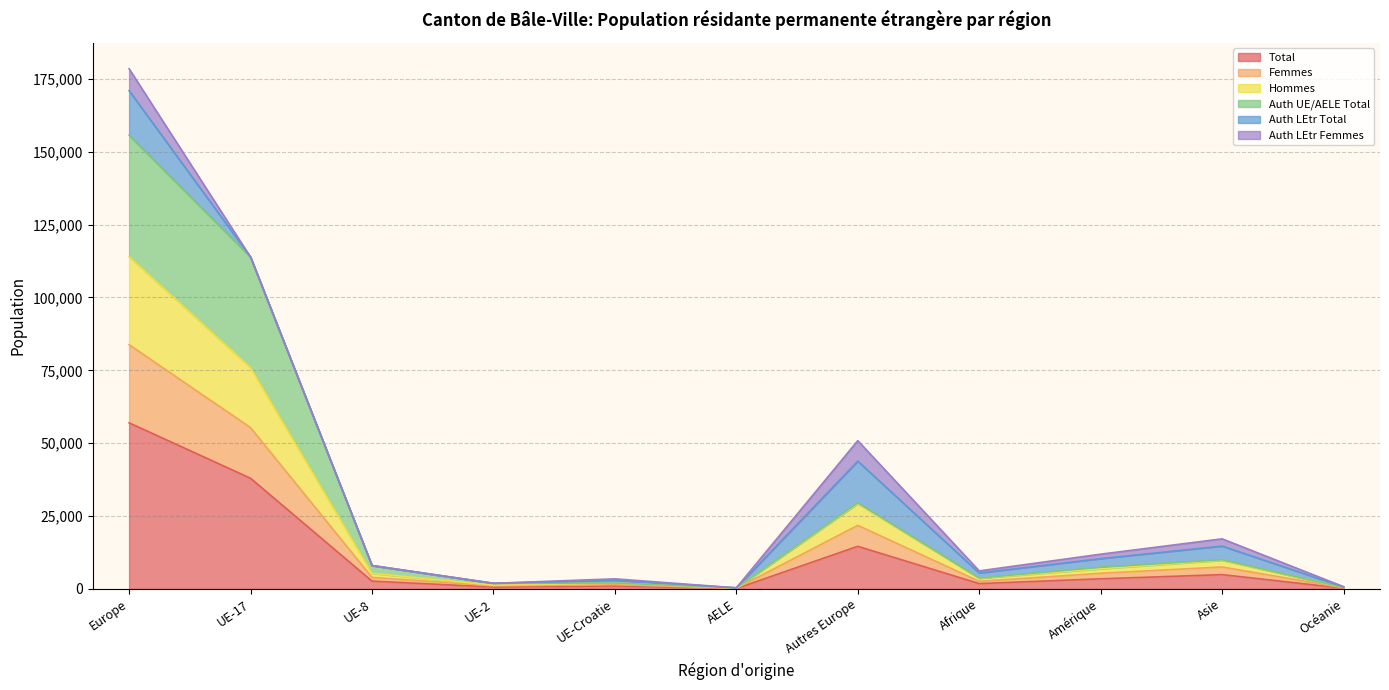

Does the chart display data point markers on the line(s)?

No